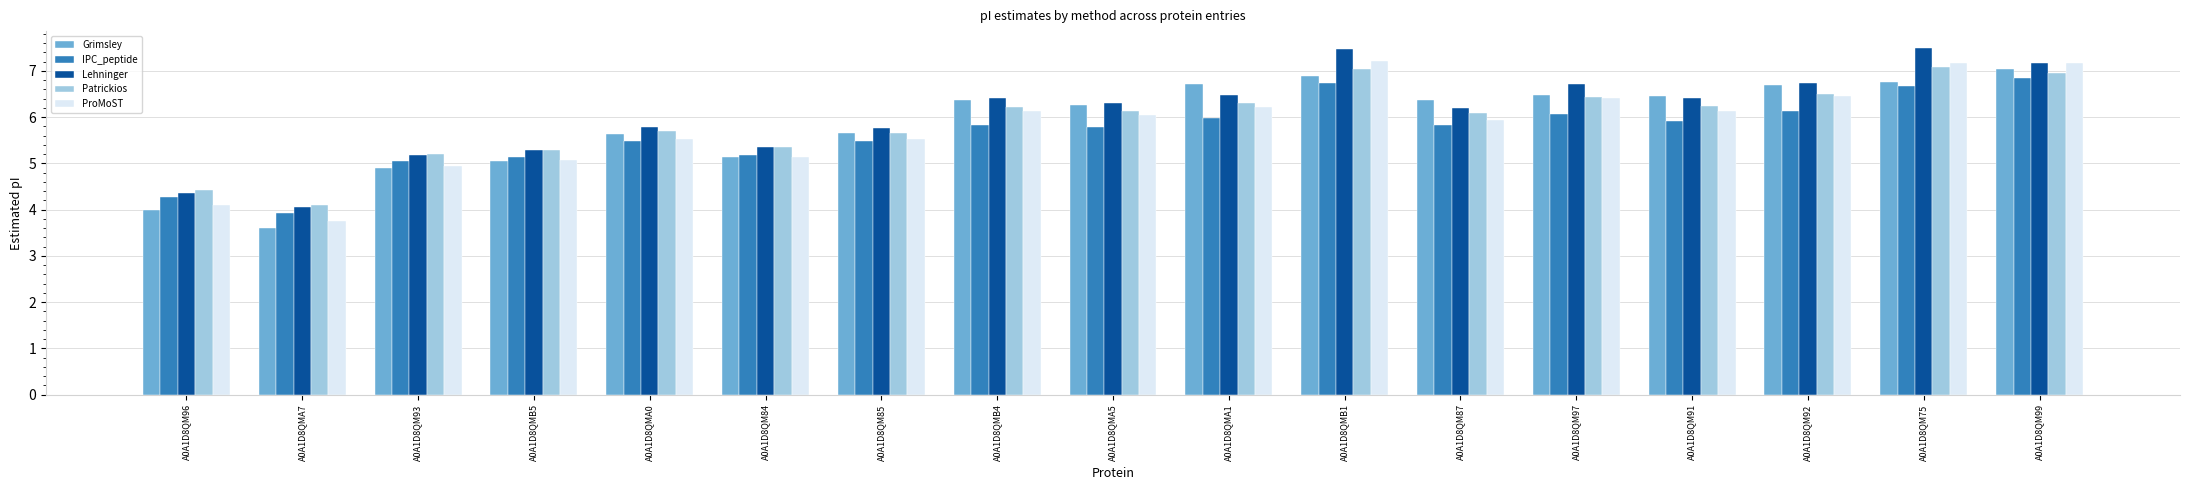

What is the total value across all series at A0A1D8QM84?

26.1